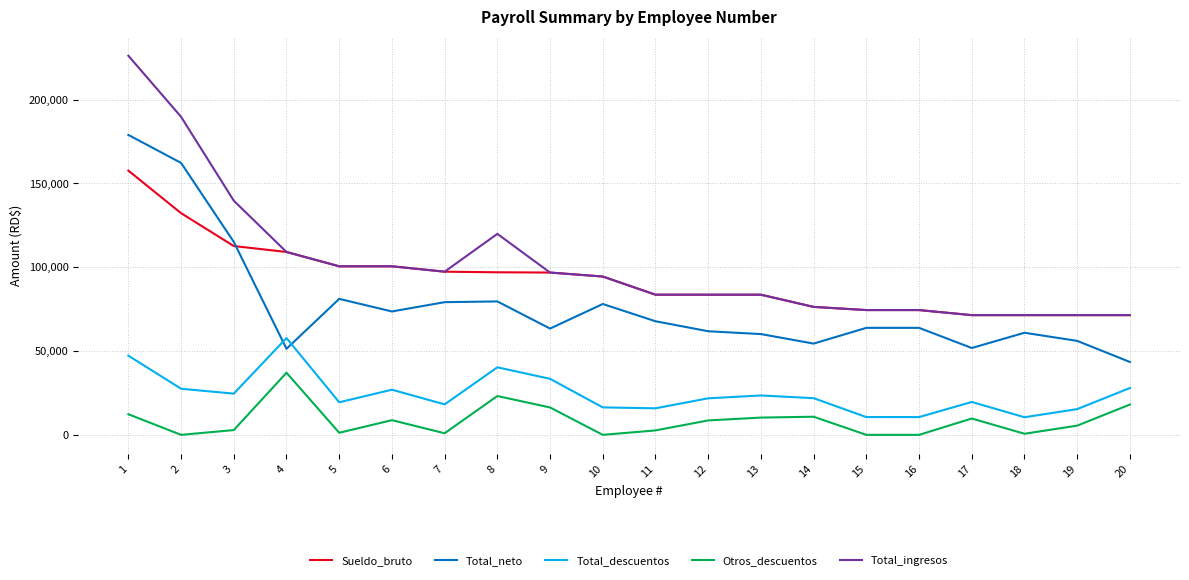

Which series has the largest range (max minus min)?

Total_ingresos